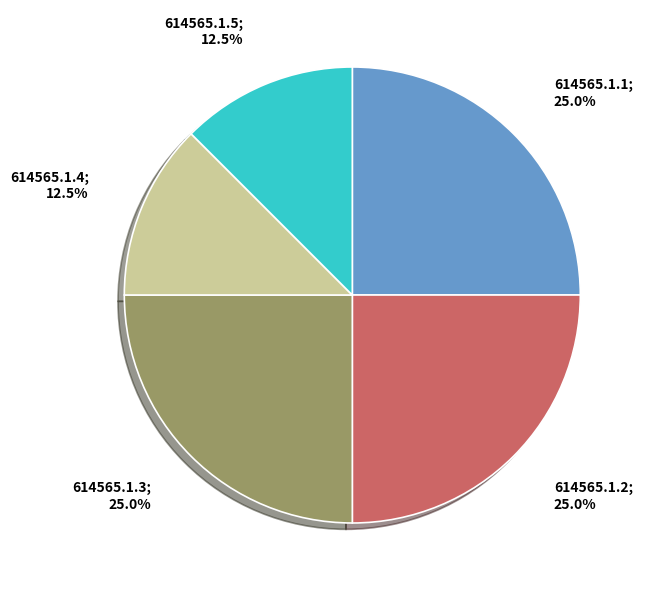

Does any single category account for the majority?

No